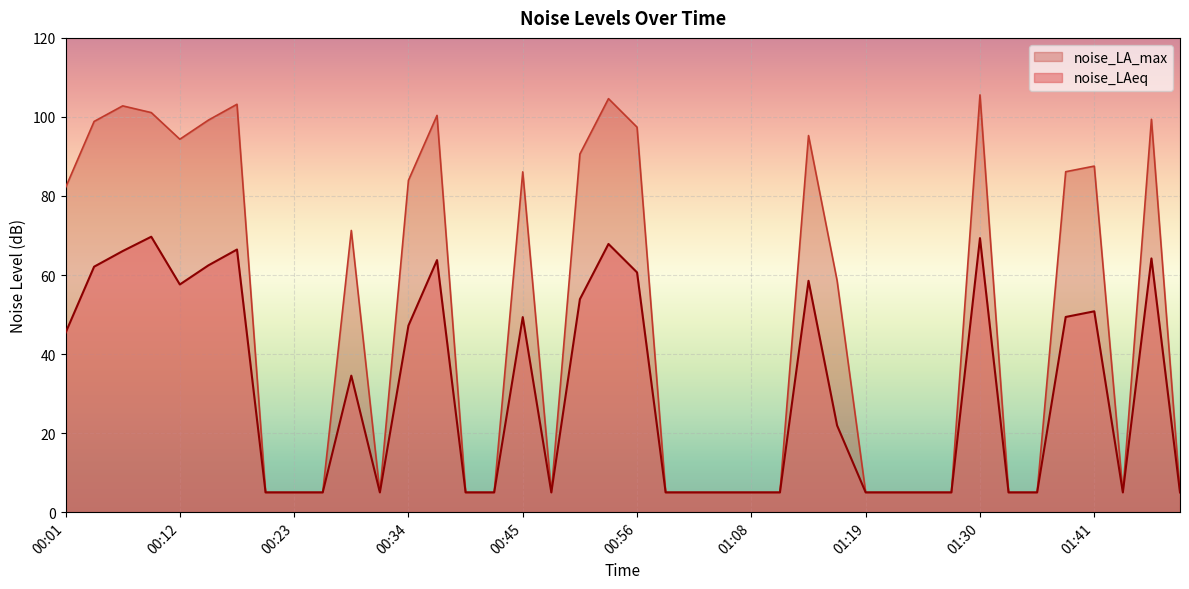

What is the value of the noise_LAeq point at the 39th from the left?

64.2